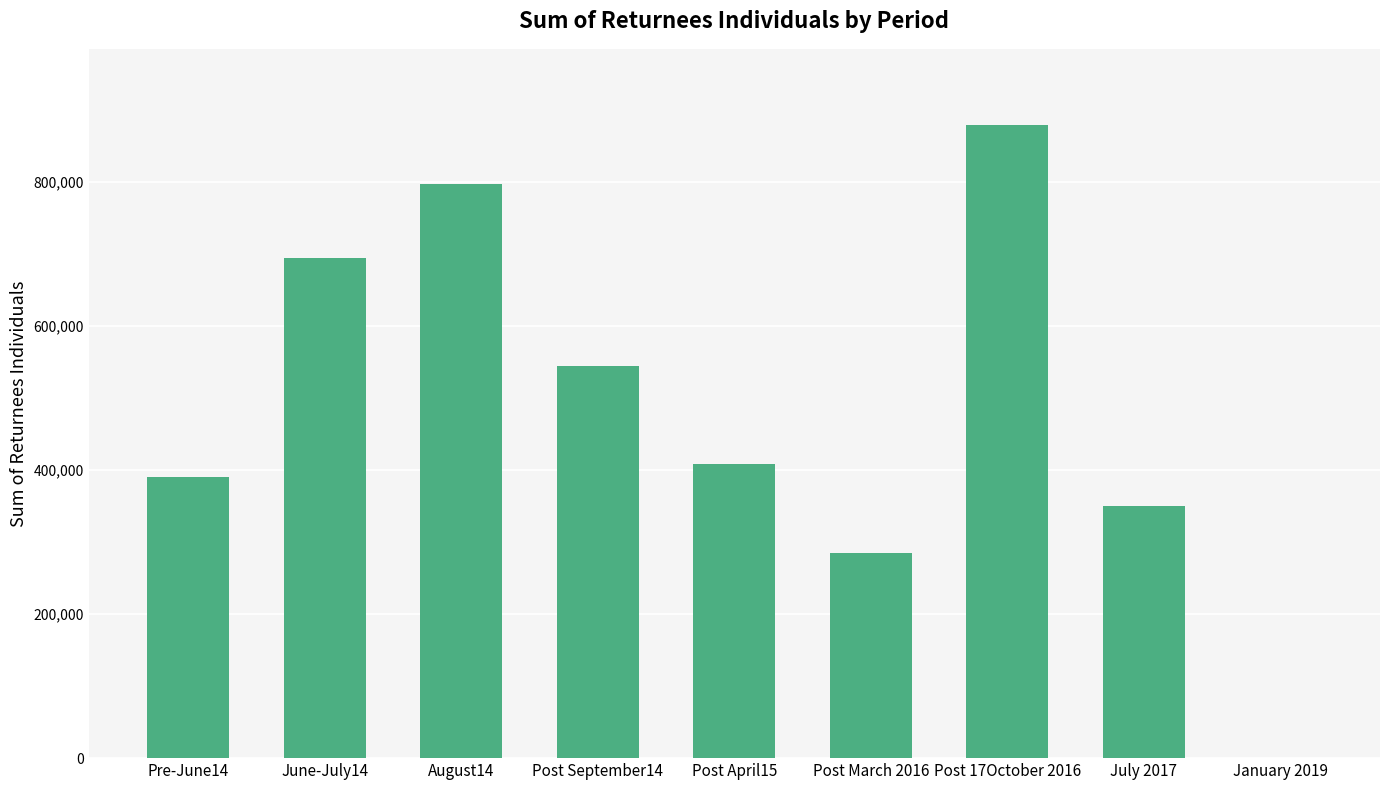

The value at Post September14 is 544890. True or false?

True